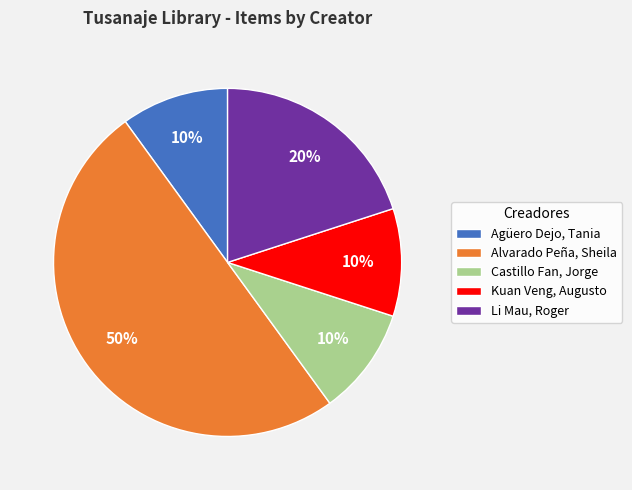

Which category has the biggest portion of the pie?

Alvarado Peña, Sheila